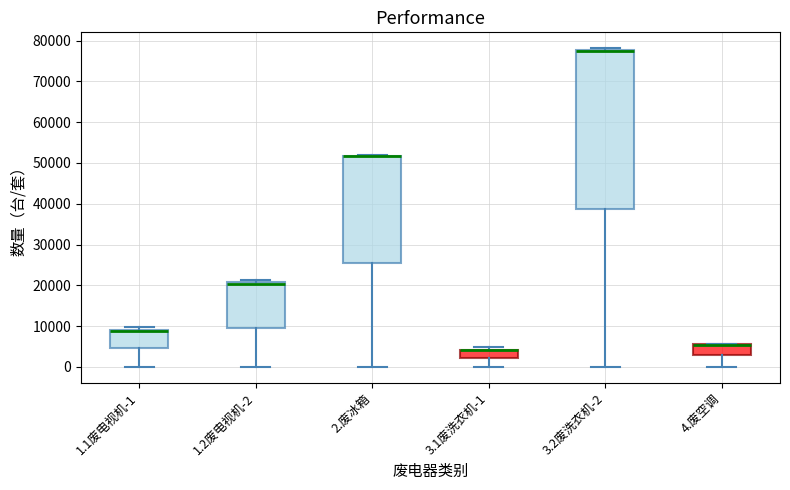

Reading left to right, read every box against the y-axis: the position of its median line, the range the box covers, and the ends of its whiskers. The values are not printed on the chart, so give them approximately, as read against the axis.

1.1废电视机-1: median 9000 (drawn on the box's upper edge), box 5000 to 9000, whiskers 0 to 10000
1.2废电视机-2: median 20000, box 10000 to 21000, whiskers 0 to 21000 (just above the box's upper edge)
2.废冰箱: median 52000 (drawn on the box's upper edge), box 26000 to 52000, whiskers 0 to 52000
3.1废洗衣机-1: median 4000 (drawn on the box's upper edge), box 2000 to 4000, whiskers 0 to 5000
3.2废洗衣机-2: median 77000 (drawn on the box's upper edge), box 39000 to 78000, whiskers 0 to 78000 (just above the box's upper edge)
4.废空调: median 5000 (drawn on the box's upper edge), box 3000 to 6000, whiskers 0 to 6000